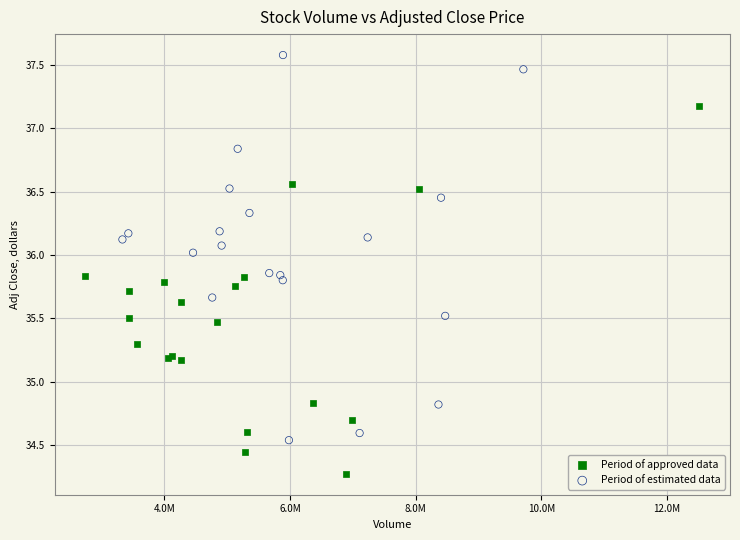

What are all the series names shown in the legend?

Period of approved data, Period of estimated data